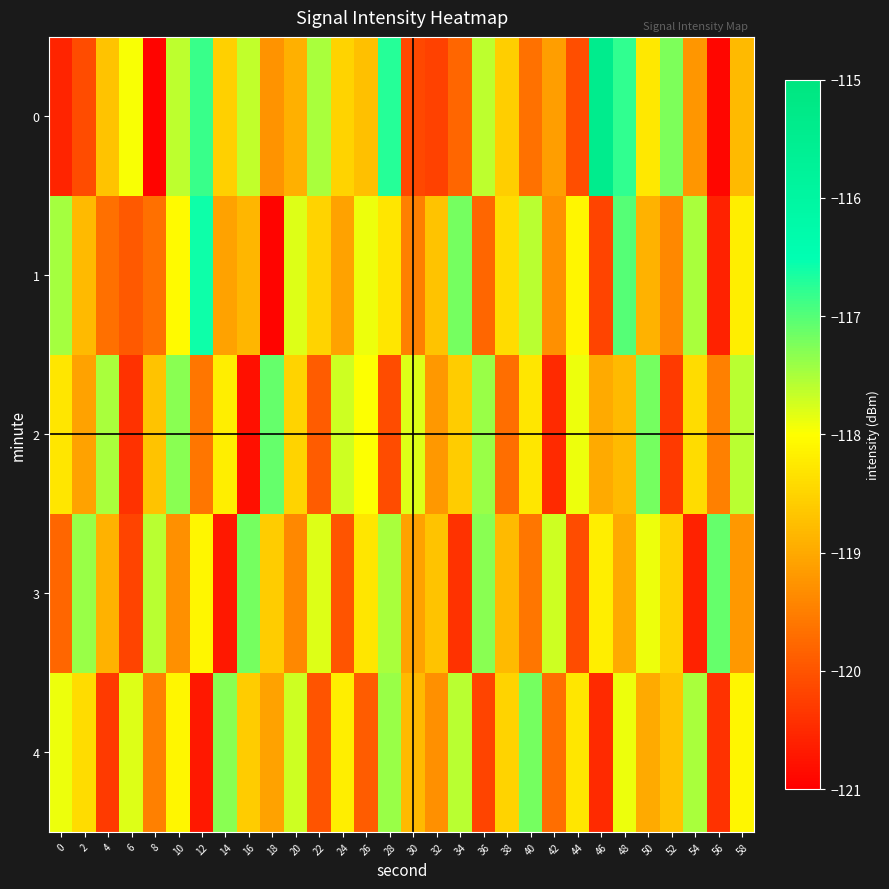

How many data points does each series have?

30